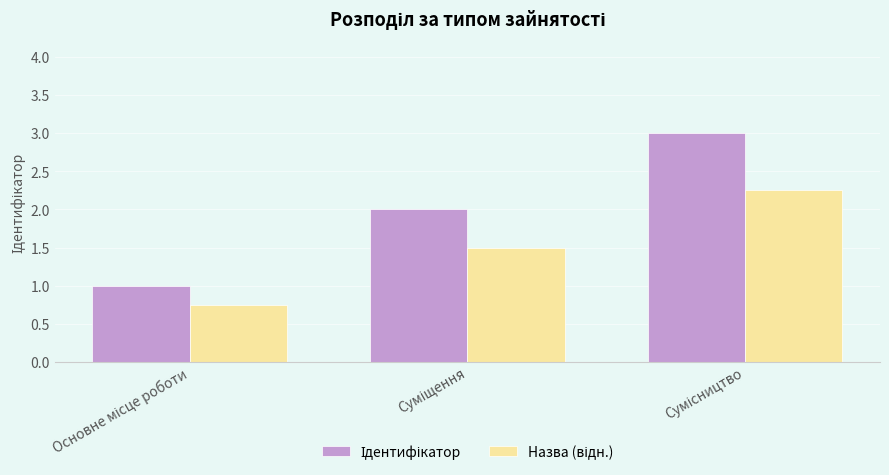

At how many categories does at least one series exceed 0?

3